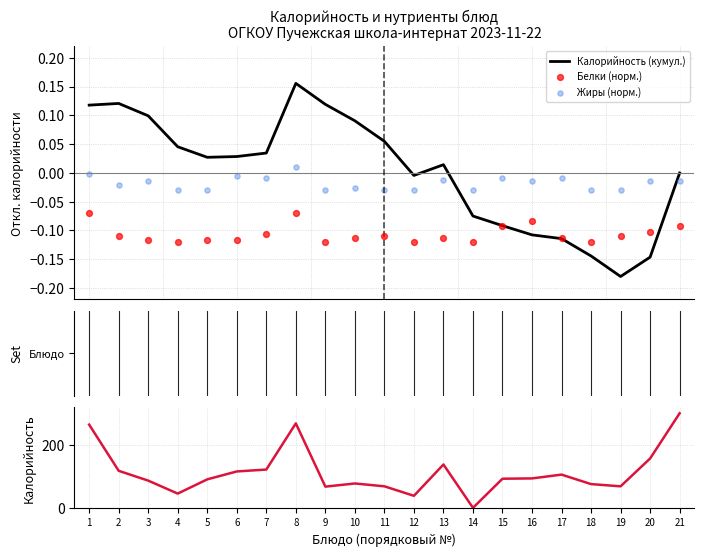

What are all the series names shown in the legend?

Калорийность (кумул.), Белки (норм.), Жиры (норм.), Калорийность, ккал